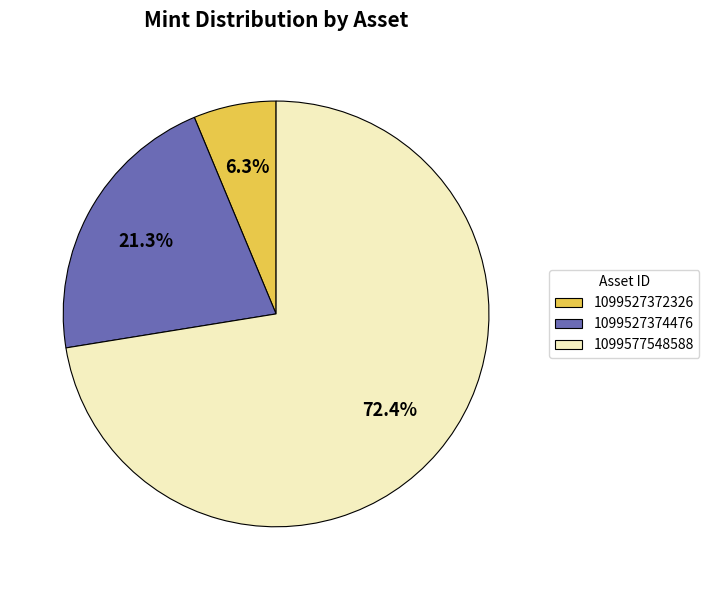

Count the number of slices in the pie.

3